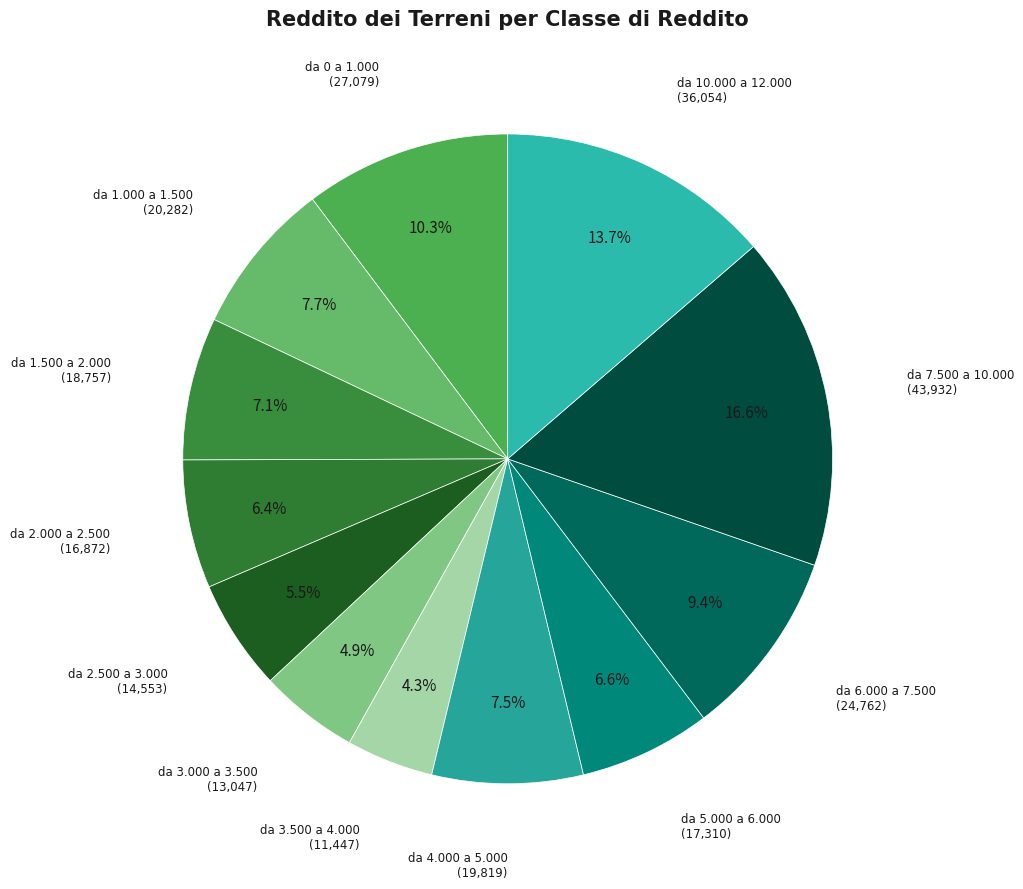

What is the largest slice in the pie chart?

da 7.500 a 10.000